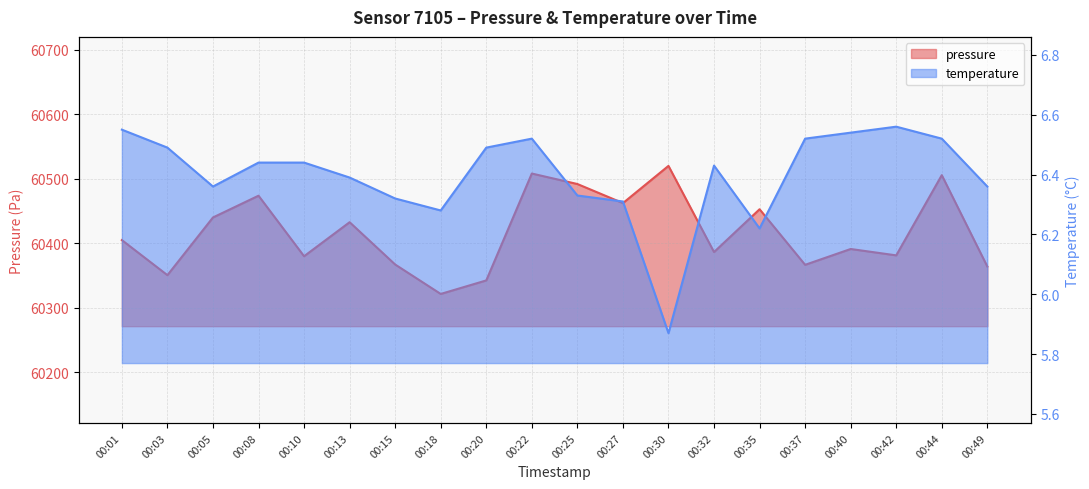

Rank the series by their average value, from lowest to highest.

temperature, pressure